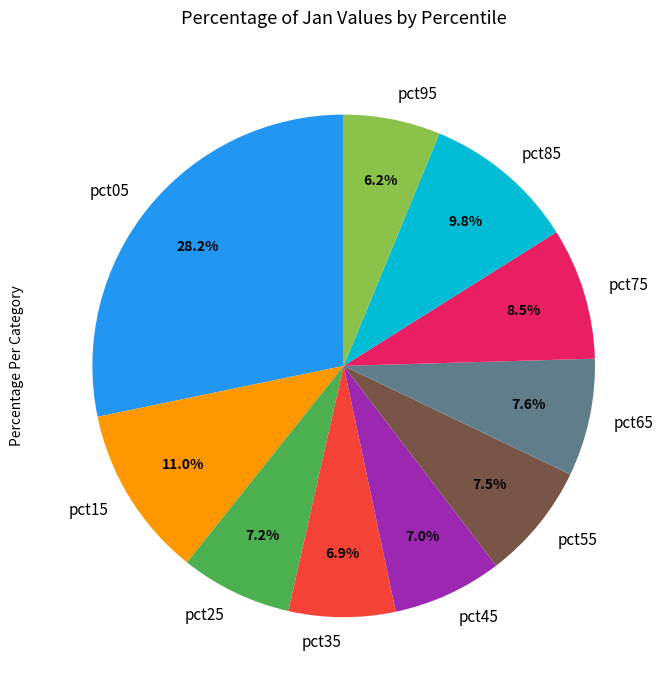

How much of the chart is everything except pct15?

89.0%